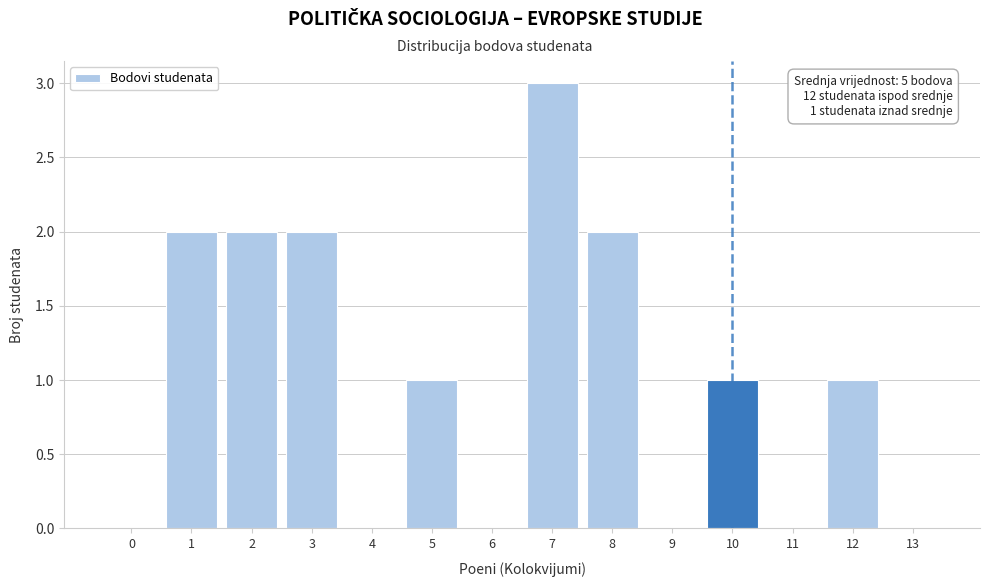

Reading left to right, extract all data points from this chart.

0=0	1=2	2=2	3=2	4=0	5=1	6=0	7=3	8=2	9=0	10=1	11=0	12=1	13=0